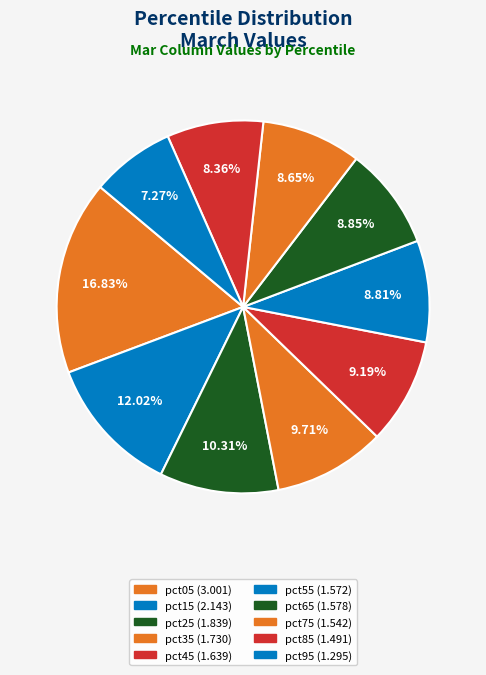

To the nearest percent, what is the difference between the largest and smallest slice percentages?

10%